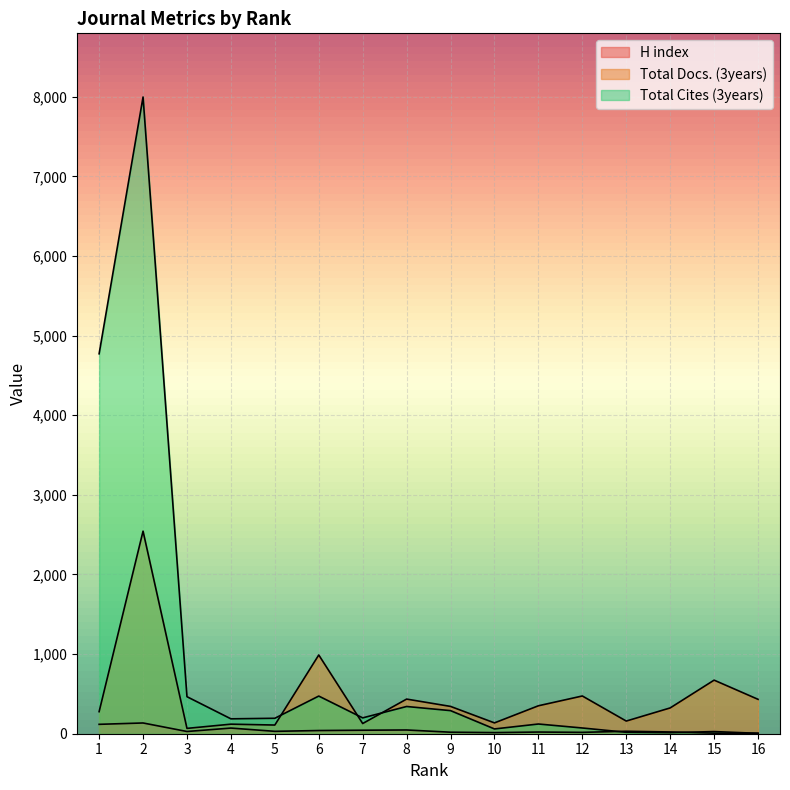

Rank the series by their average value, from lowest to highest.

H index, Total Docs. (3years), Total Cites (3years)